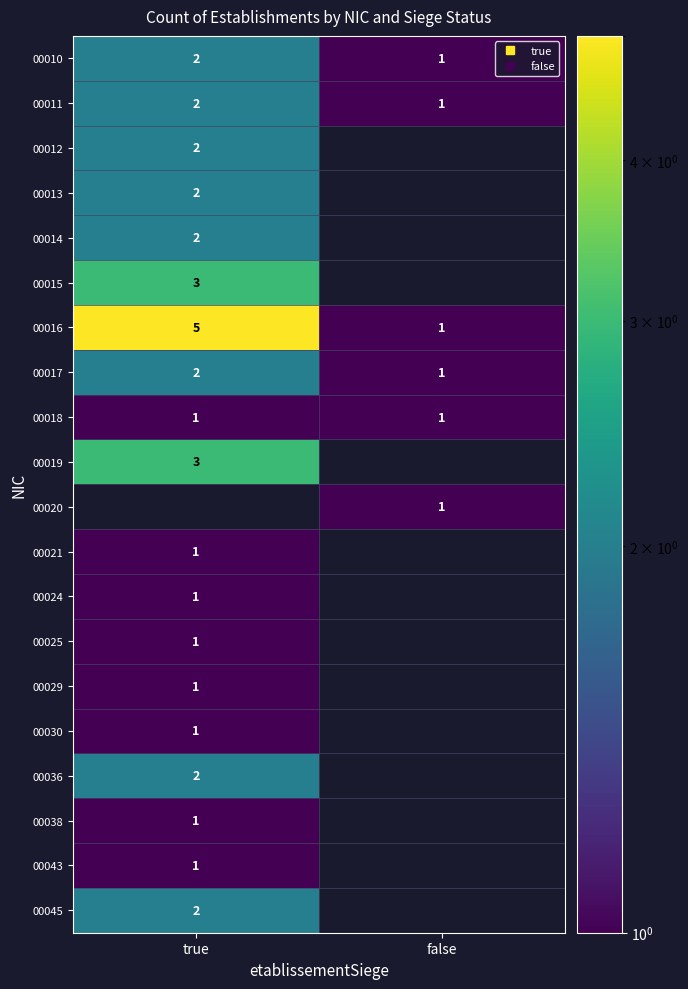

What is the difference between the 00011 values at true and false?

1.0